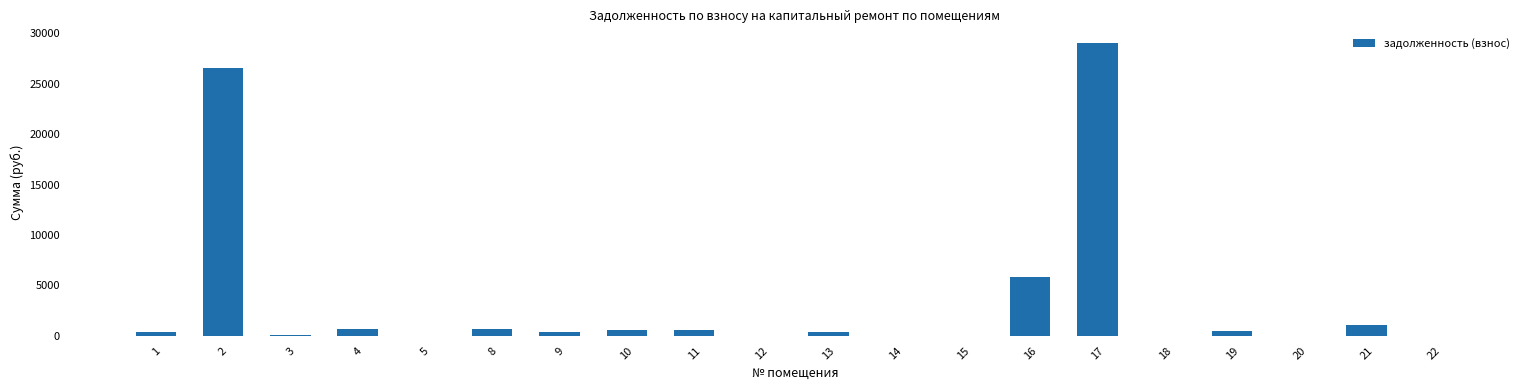

At which category does the chart reach its peak across all series?

17